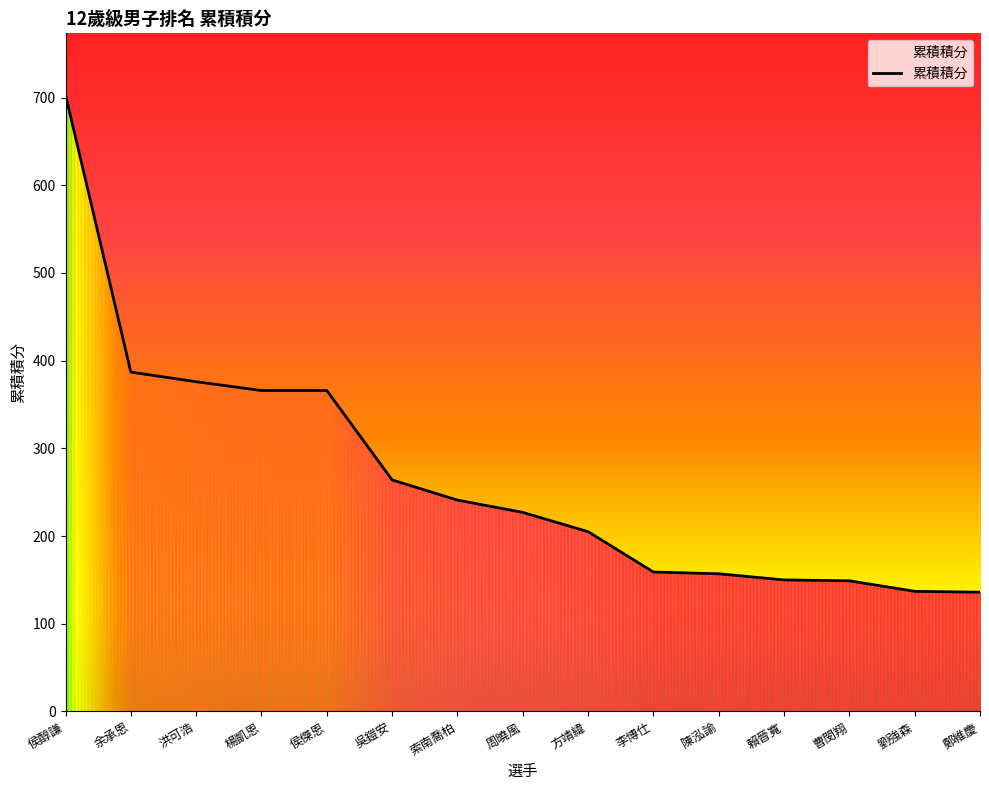

What is the smallest value displayed?

136